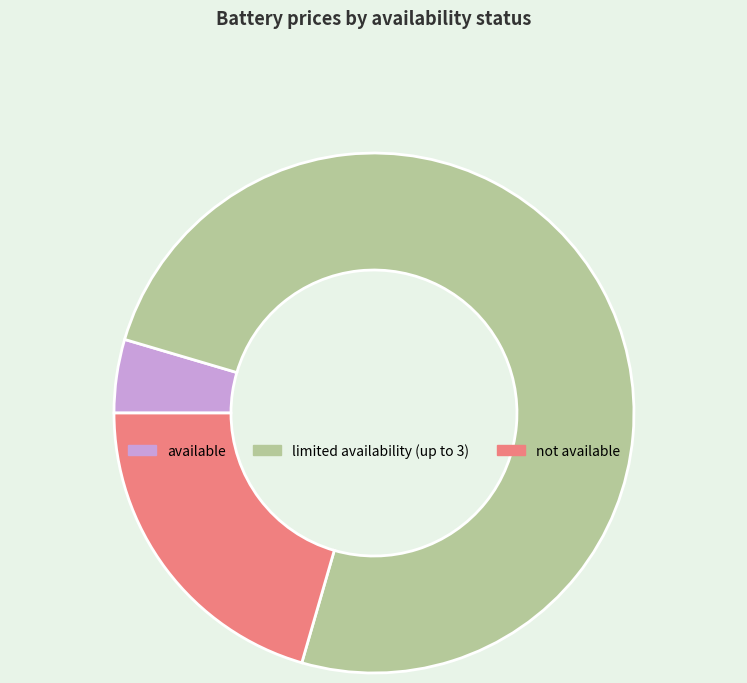

The available slice represents 18% of the pie. True or false?

False